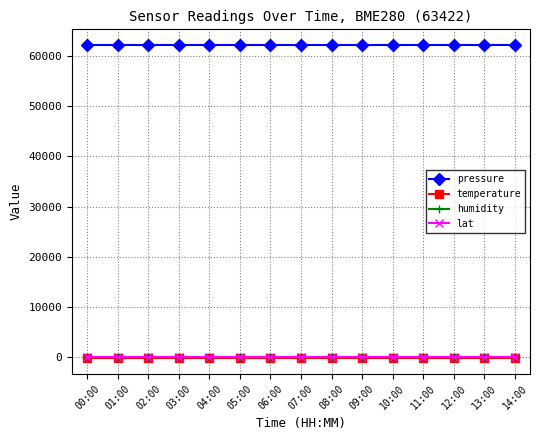

Is the value of pressure at 03:00 greater than the value of temperature at 09:00?

Yes